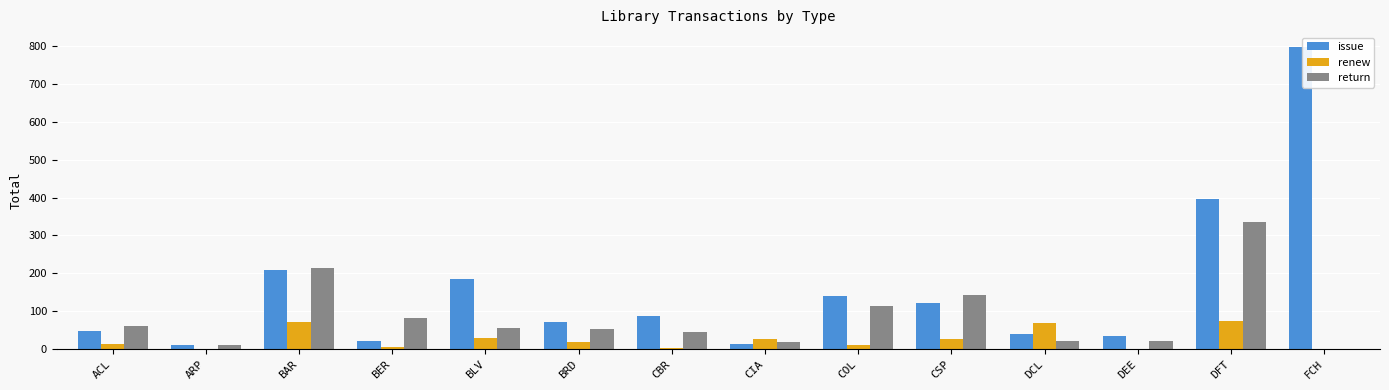

What is the sum of the issue values at BLV and DCL?

224